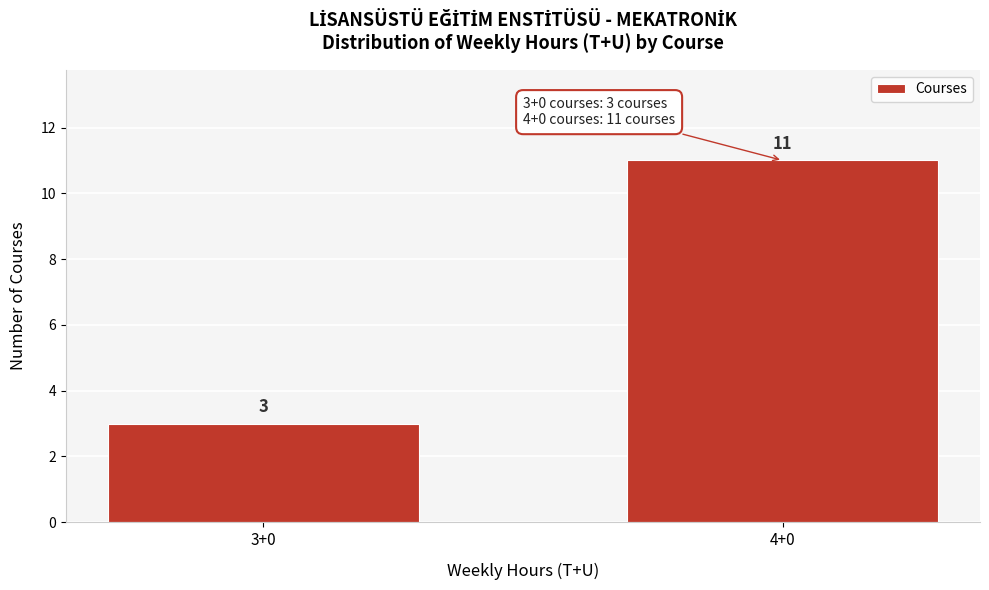

Reading right to left, list all the values displayed in this chart.

11	3